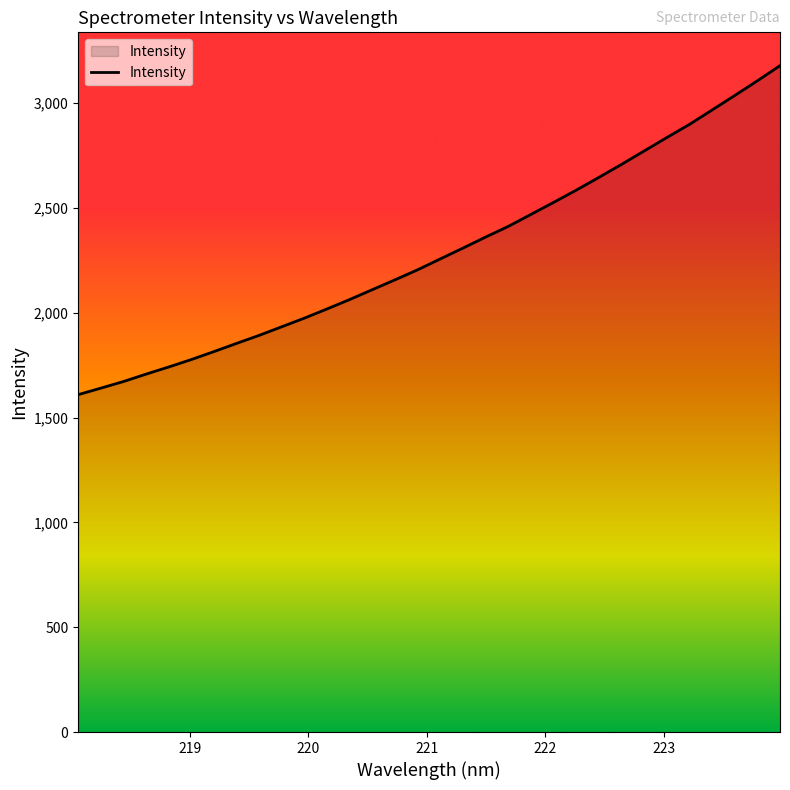

What is the minimum value shown in the chart?

1609.3